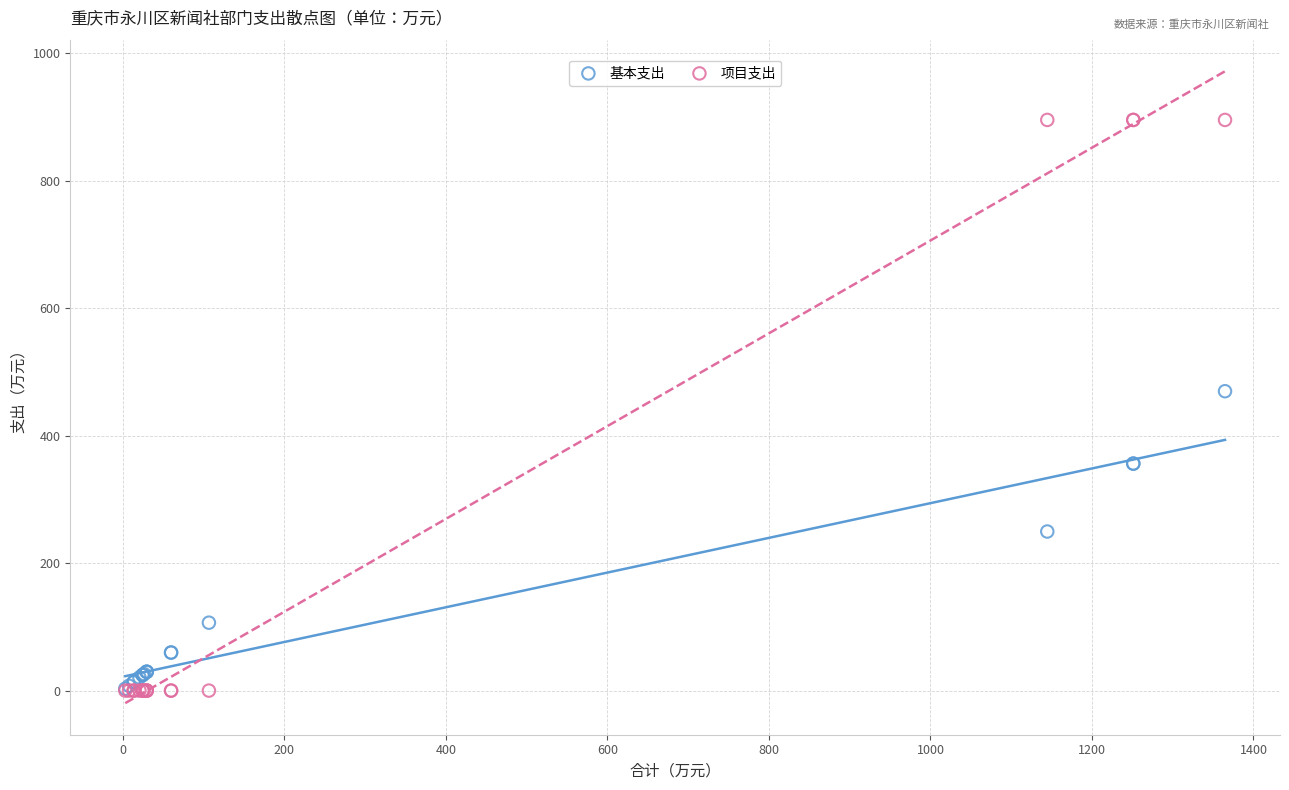

Across all series, what Y value is closest to 447?

469.6